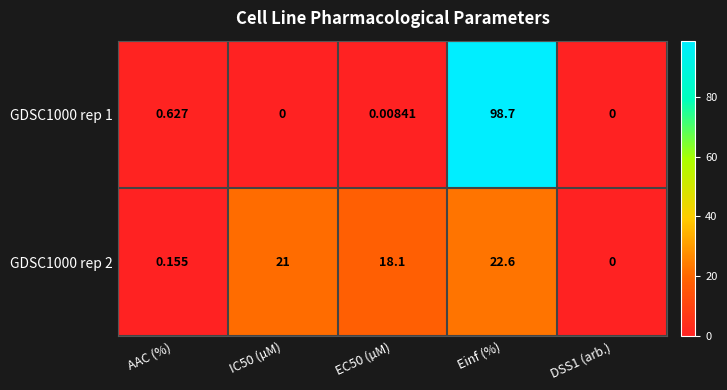

Which category has the highest value across all series?

Einf (%)